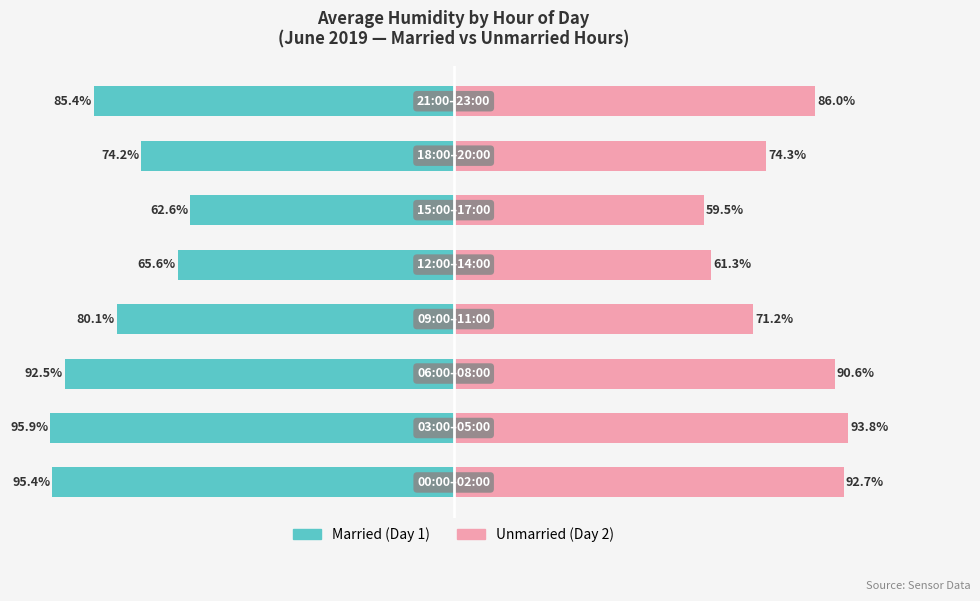

What is the value of the Unmarried bar at the 7th from the left?

74.3